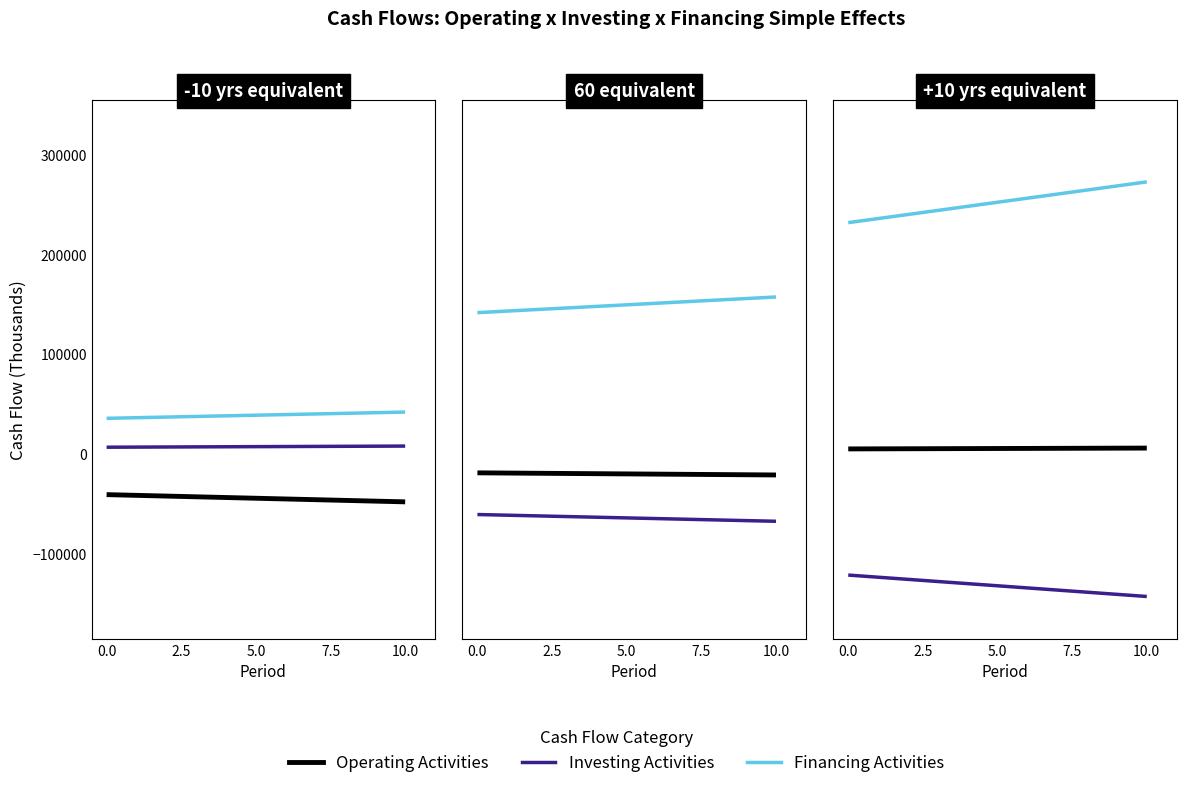

What is the greatest value displayed?

272727.0